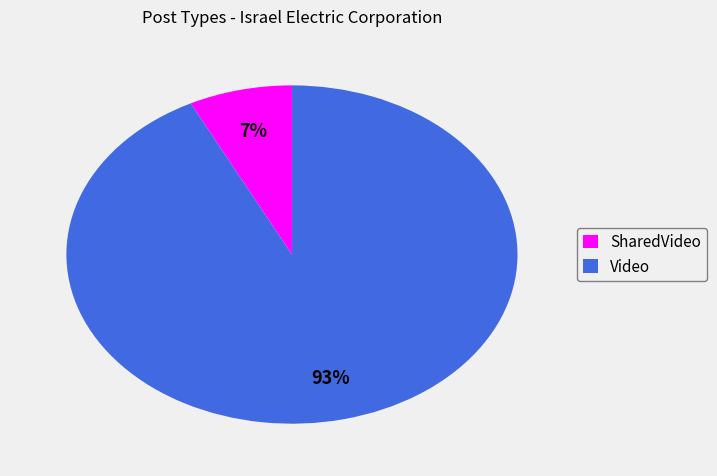

Combined, do SharedVideo and Video account for over 50%?

Yes